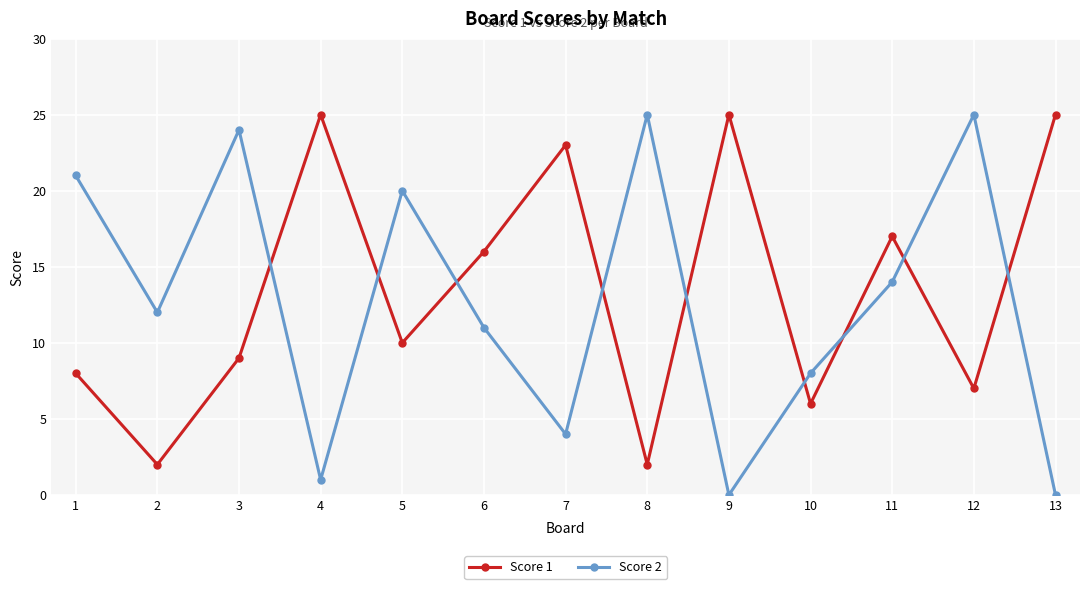

How many data points does each series have?

13